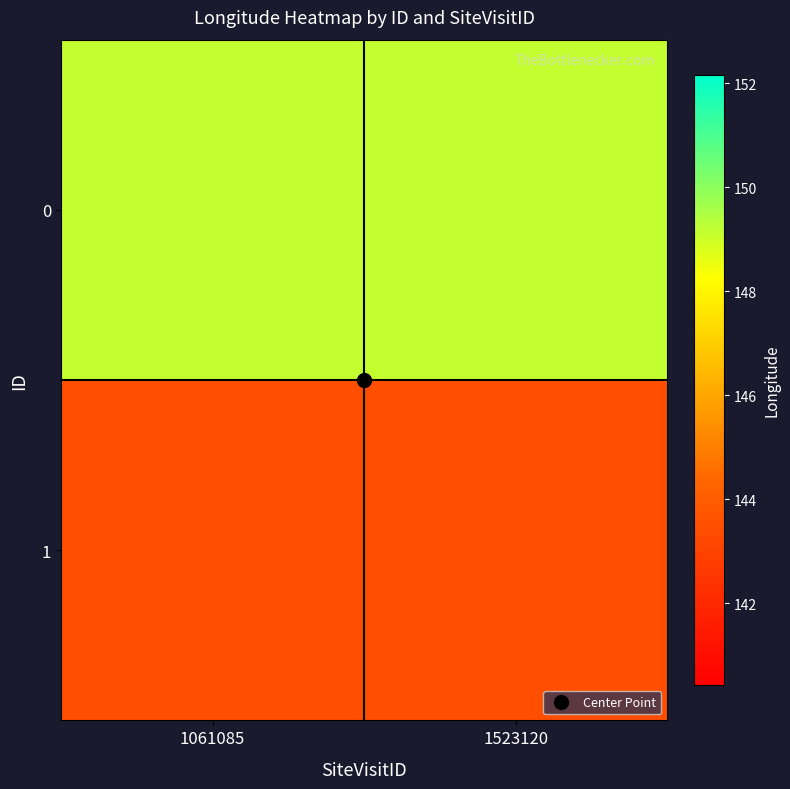

Reading left to right, list all the values displayed in this chart.

0: 1061085=149.2	1523120=149.2
1: 1061085=143.4	1523120=143.4